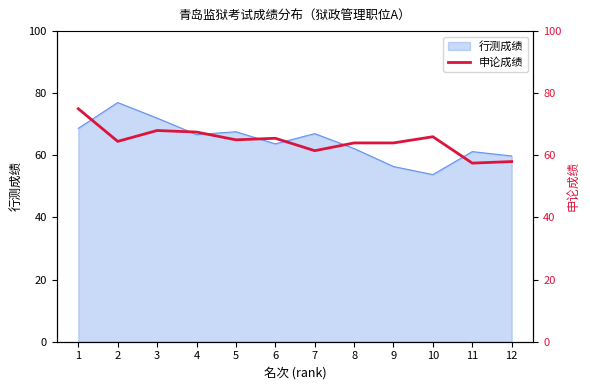

Which has a higher value, 8 or 12?

8